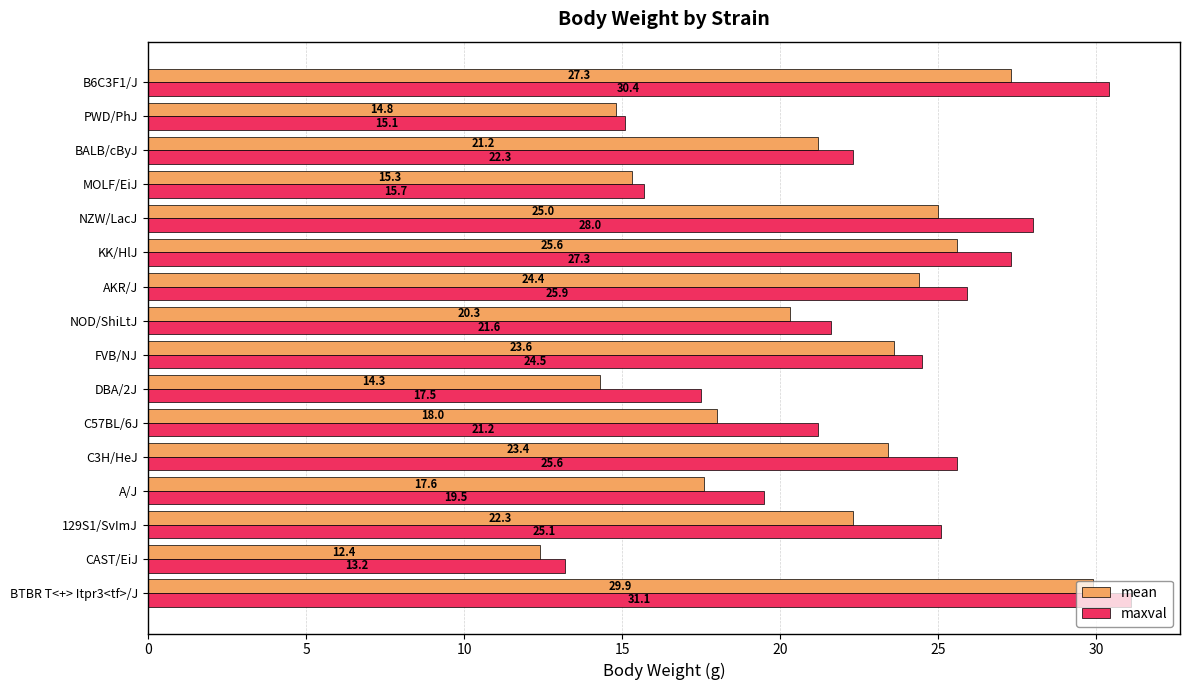

What value does the maxval series have at PWD/PhJ?

15.1